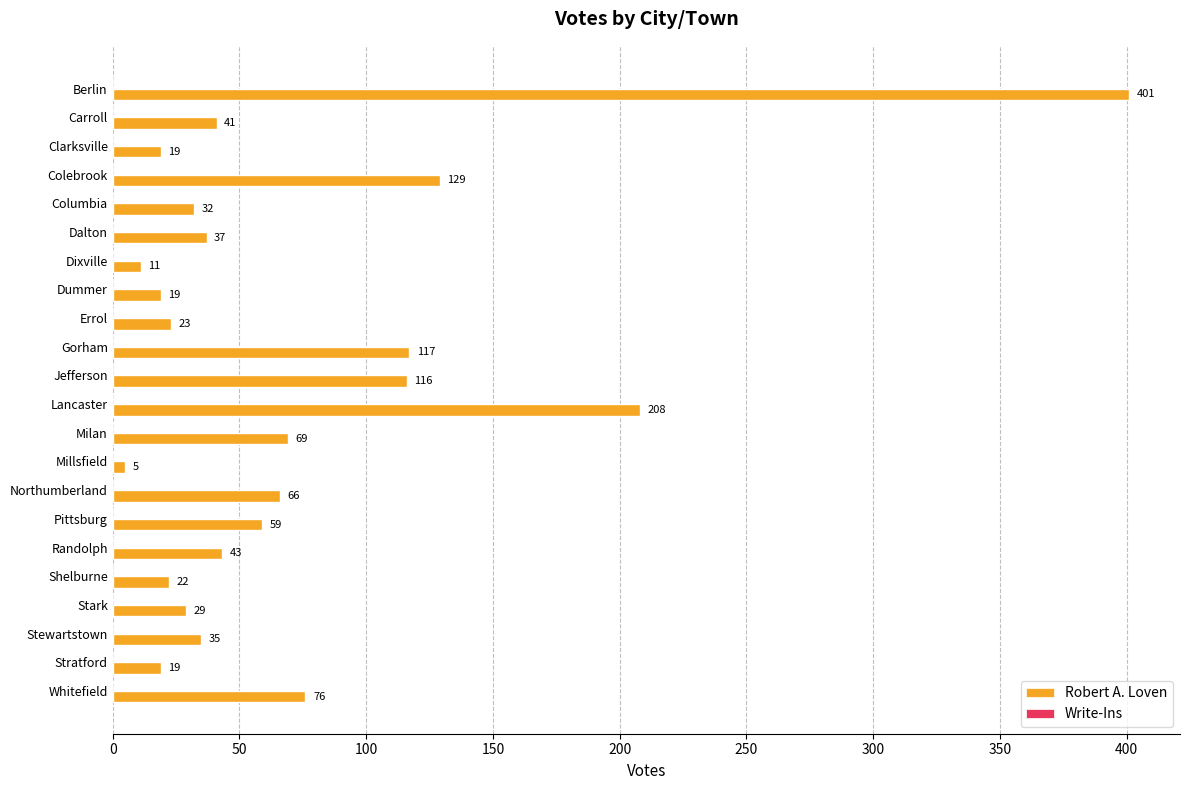

What is the approximate value at Stratford?

19